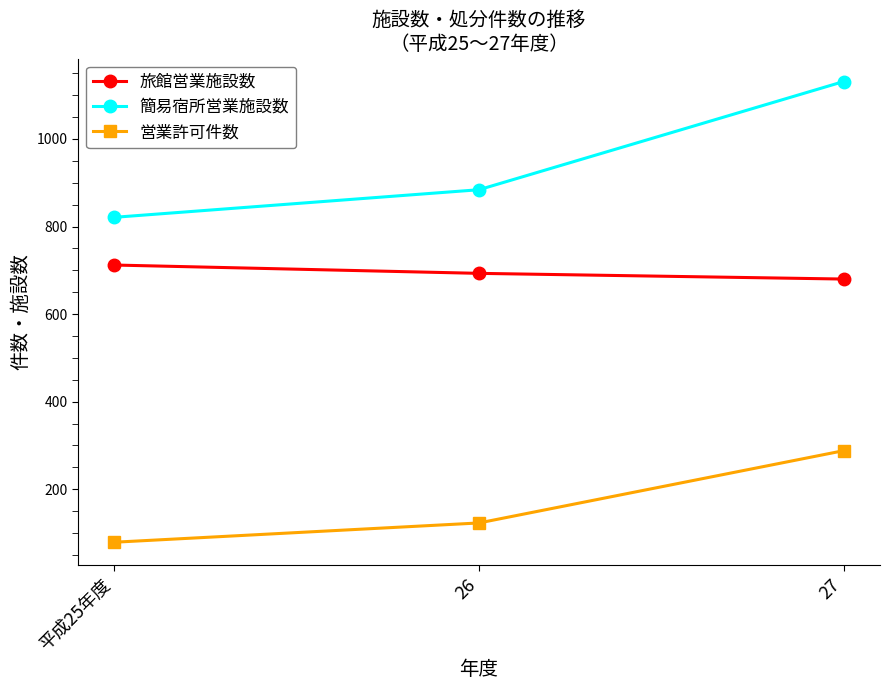

List the series in order of their overall mean, highest first.

簡易宿所営業施設数, 旅館営業施設数, 営業許可件数